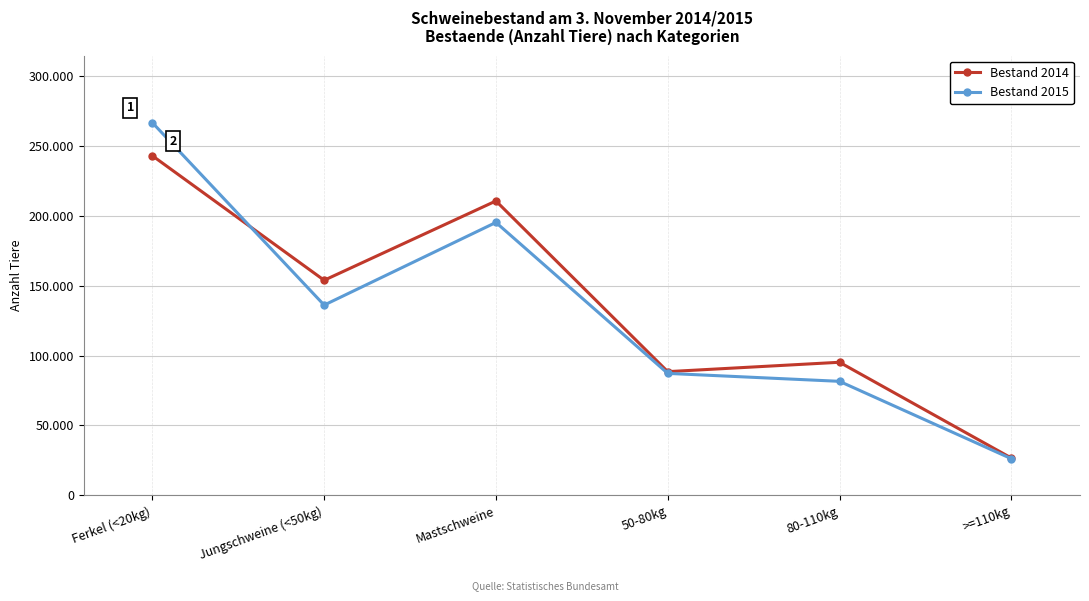

What is the difference between the Bestand 2015 values at 50-80kg and Jungschweine (<50kg)?

48794